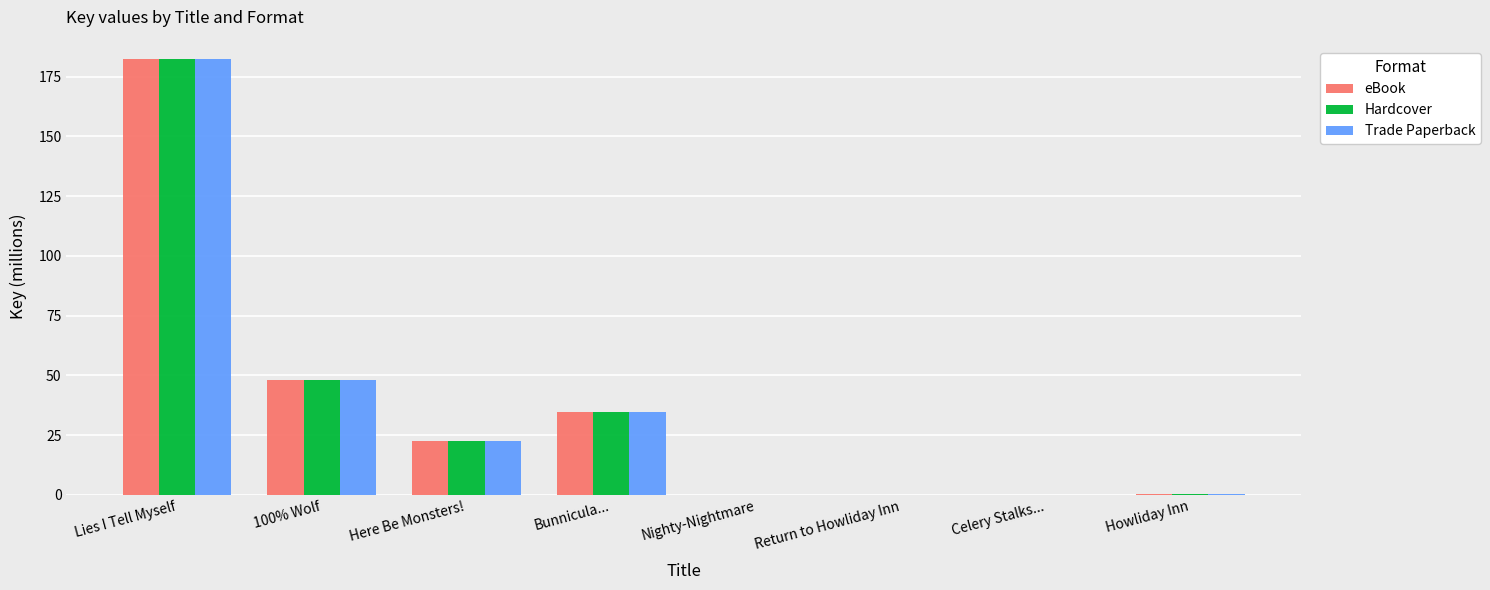

Is it true that Hardcover equals 0.0 at Celery Stalks...?

True